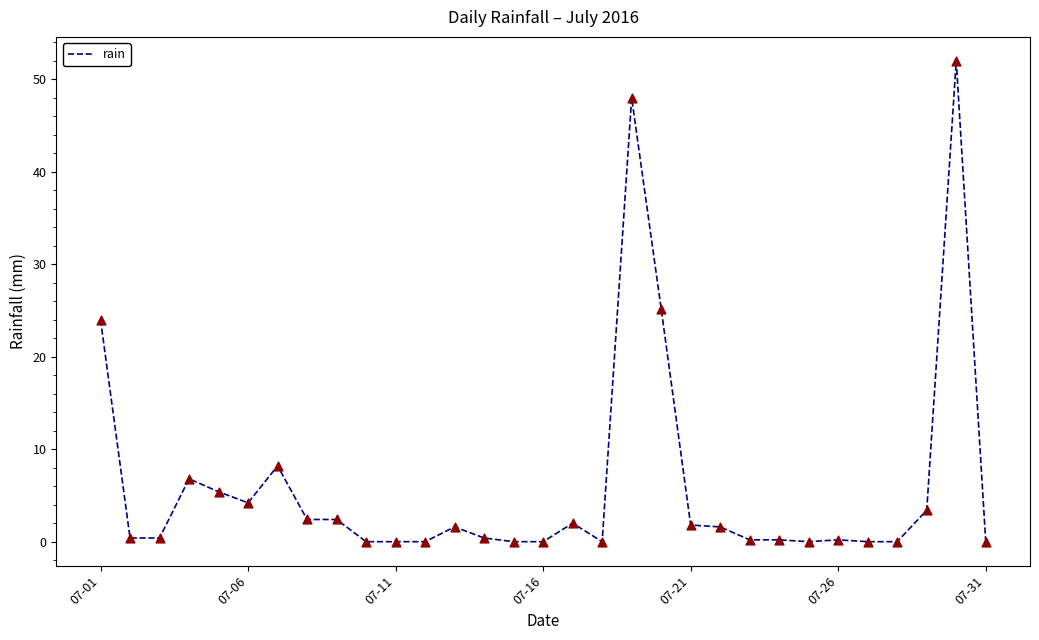

What is the difference between the maximum and minimum values?

52.0